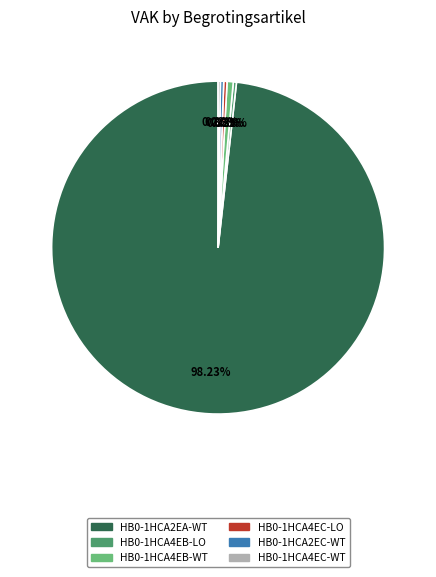

Does any single category account for the majority?

Yes